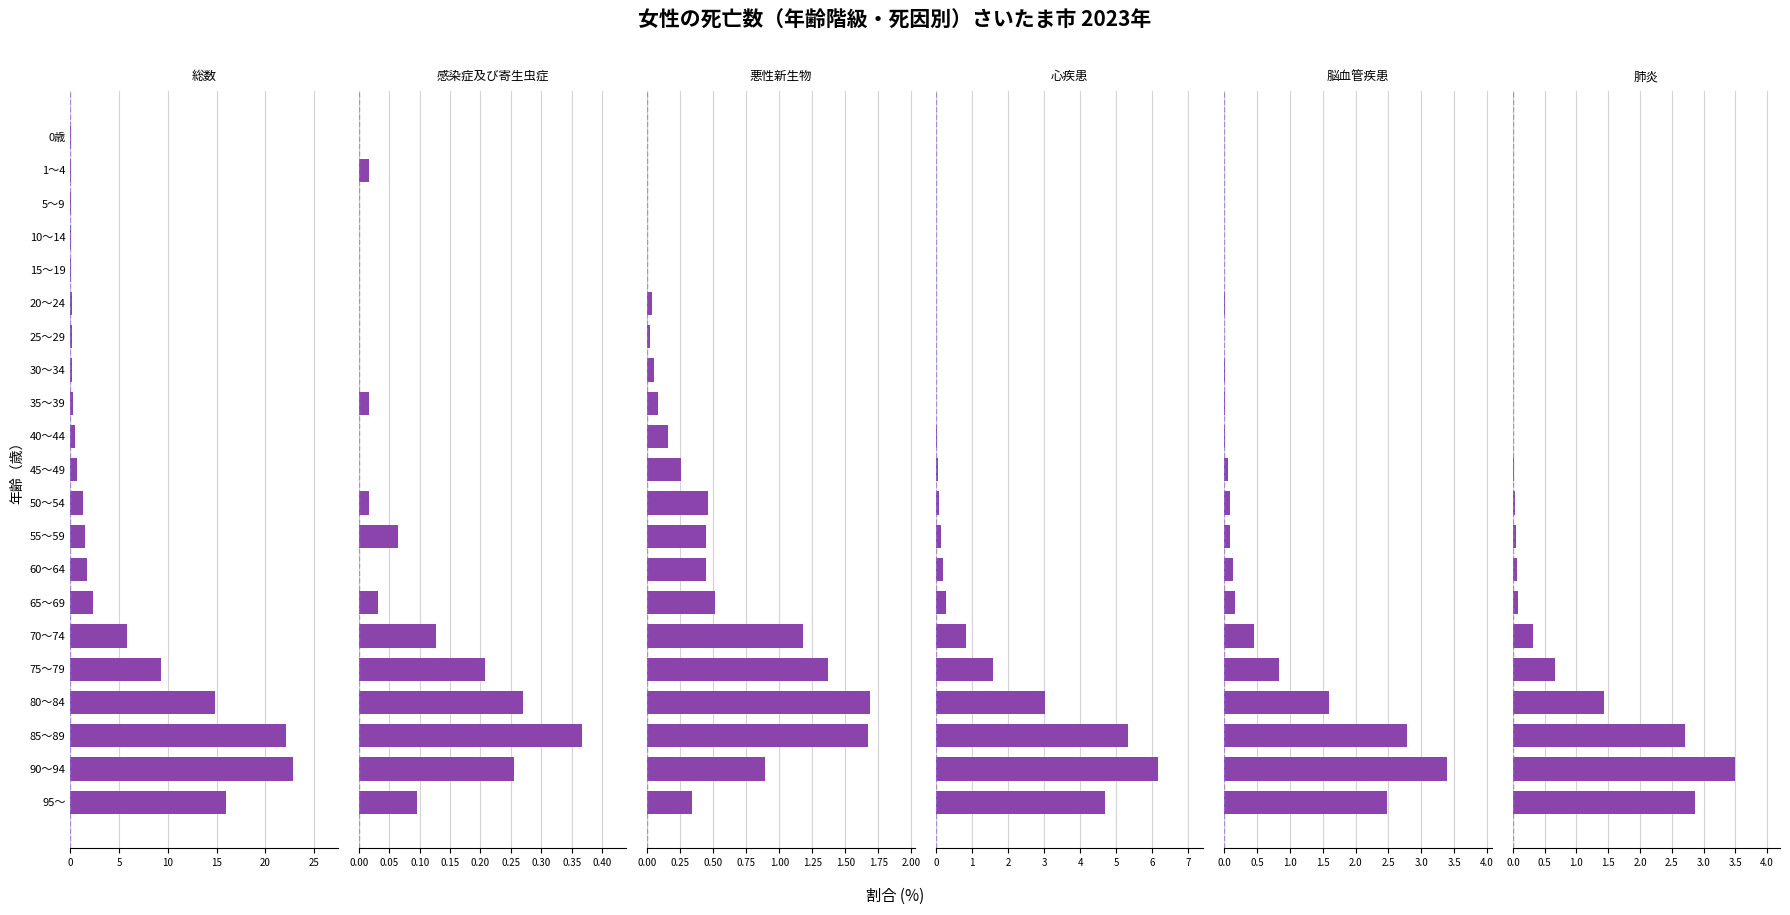

What are all the series names shown in the legend?

総数, 感染症及び寄生虫症, 悪性新生物, 心疾患, 脳血管疾患, 肺炎